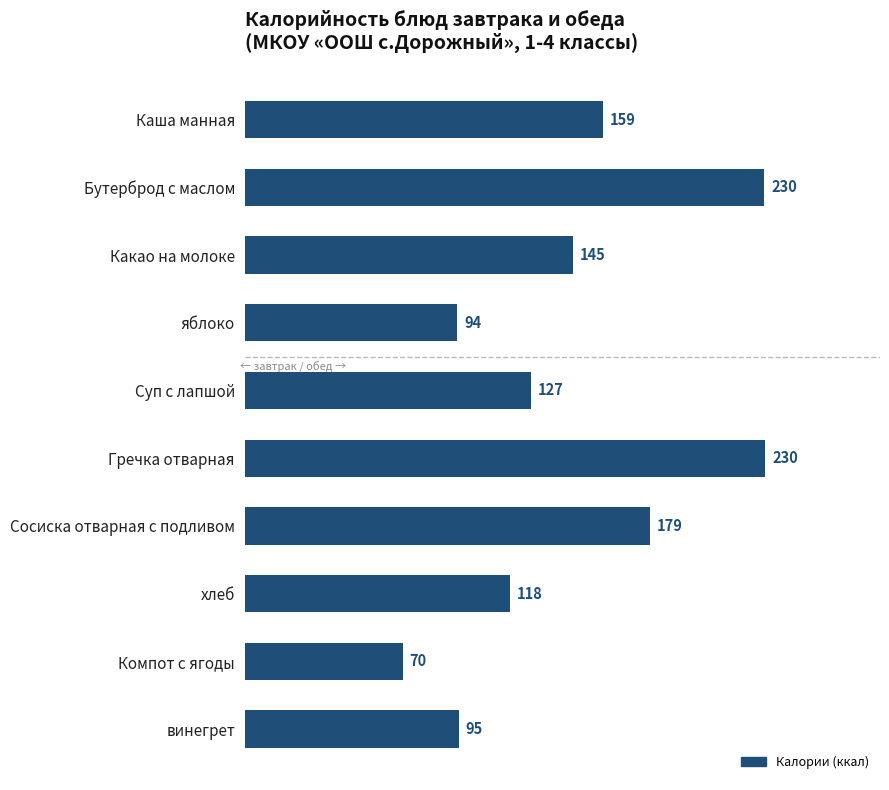

How many bars are there in total?

10